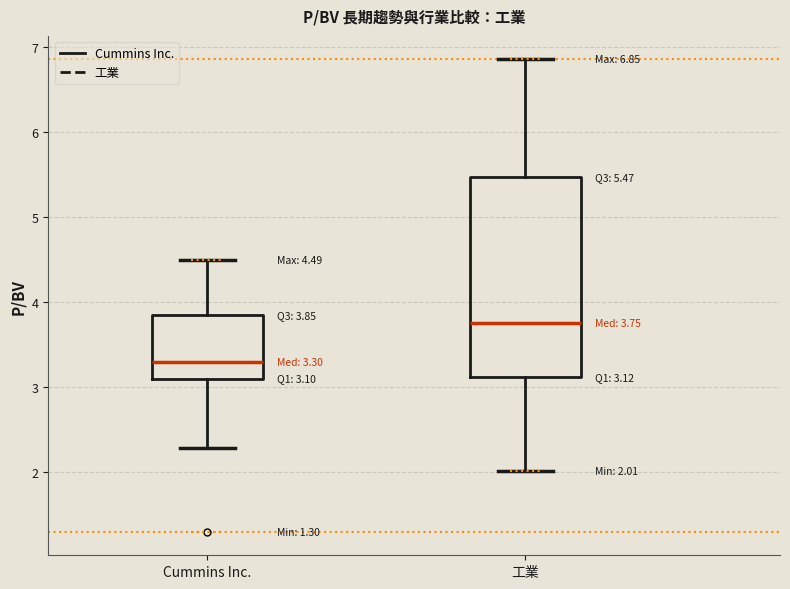

Which box has the highest median line?

工業